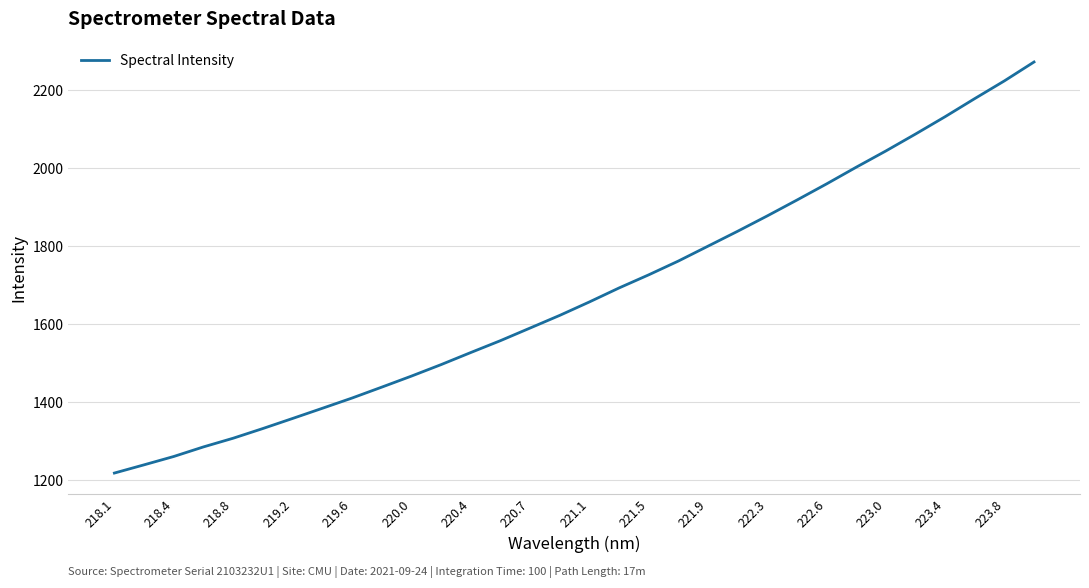

What is the smallest value displayed?

1218.4